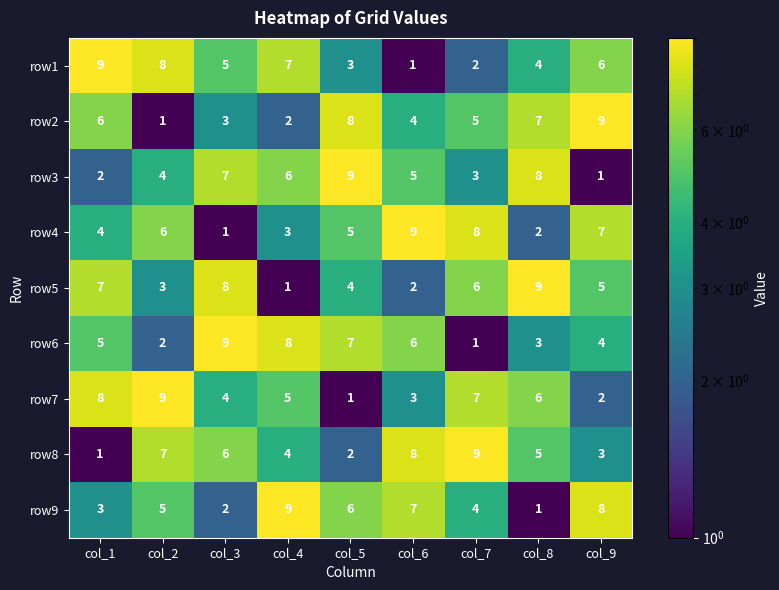

At col_6, list the series in order from smallest to largest.

row1, row5, row7, row2, row3, row6, row9, row8, row4